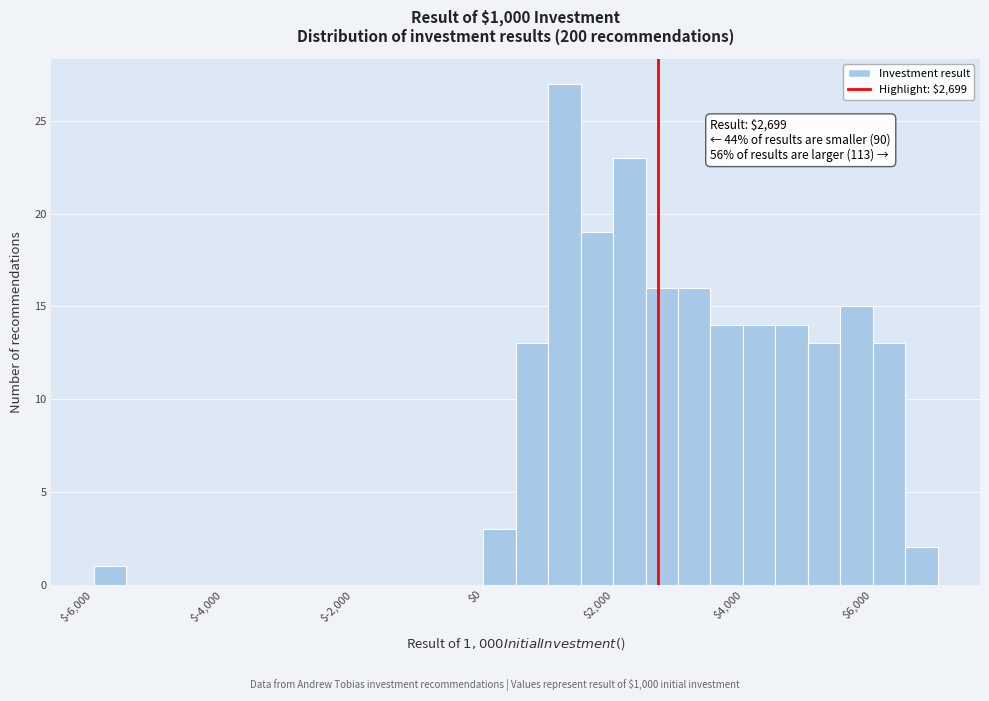

Around what value on the x-axis is the tallest bar? Give the approximate position of its centre, as read against the axis.

1200